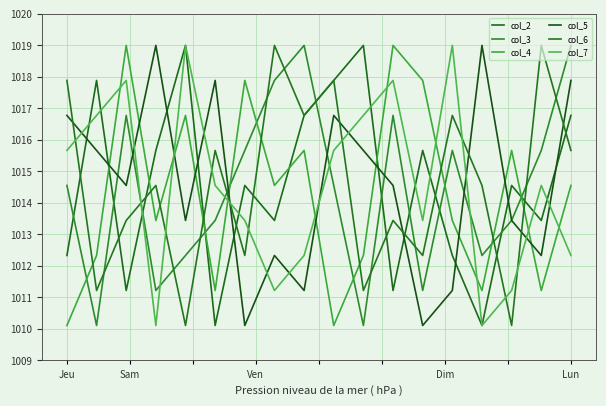

What is the sum of all col_4 values?

18256.4